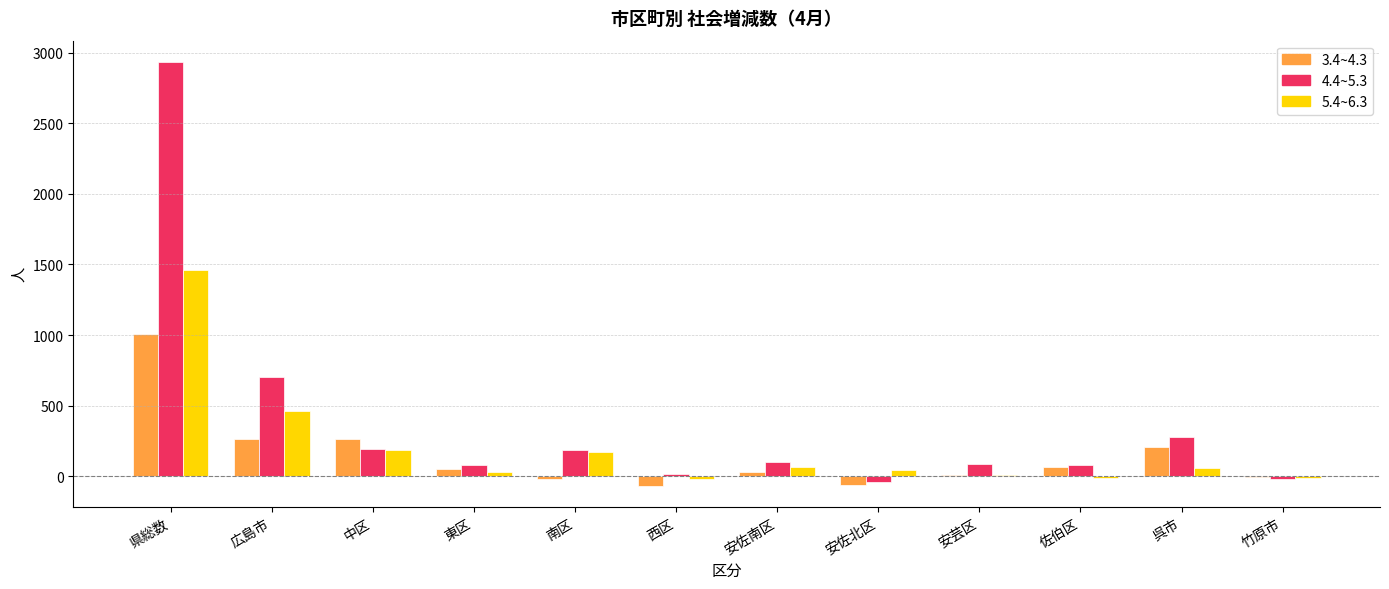

Where is 5.4~6.3 nearest to the value 719?

広島市